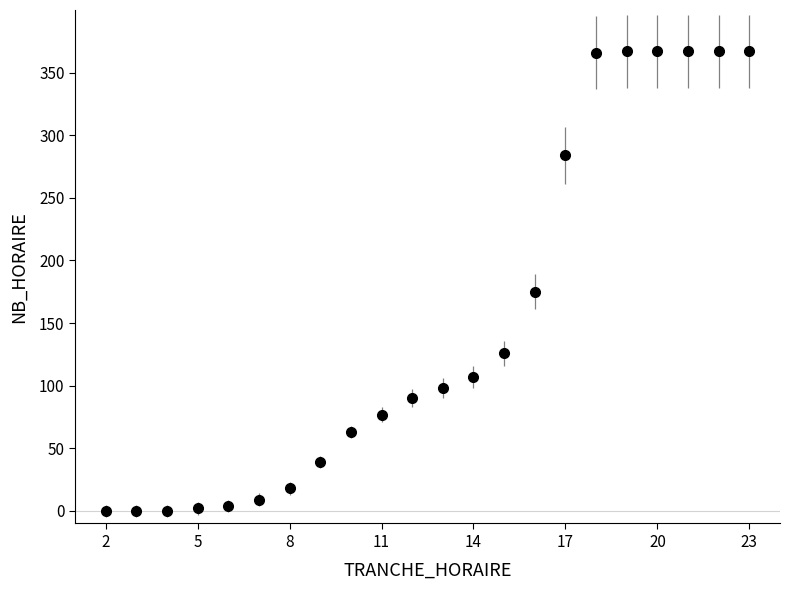

What is the average value?

150